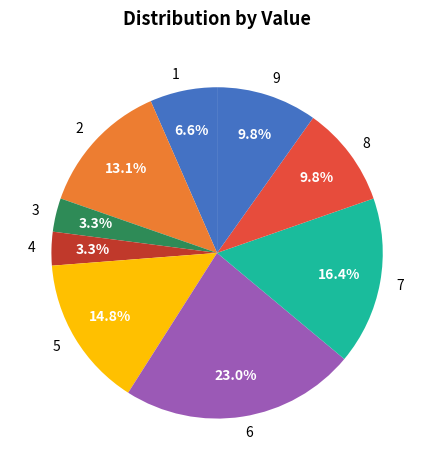

To the nearest percent, what is the difference between the largest and smallest slice percentages?

20%